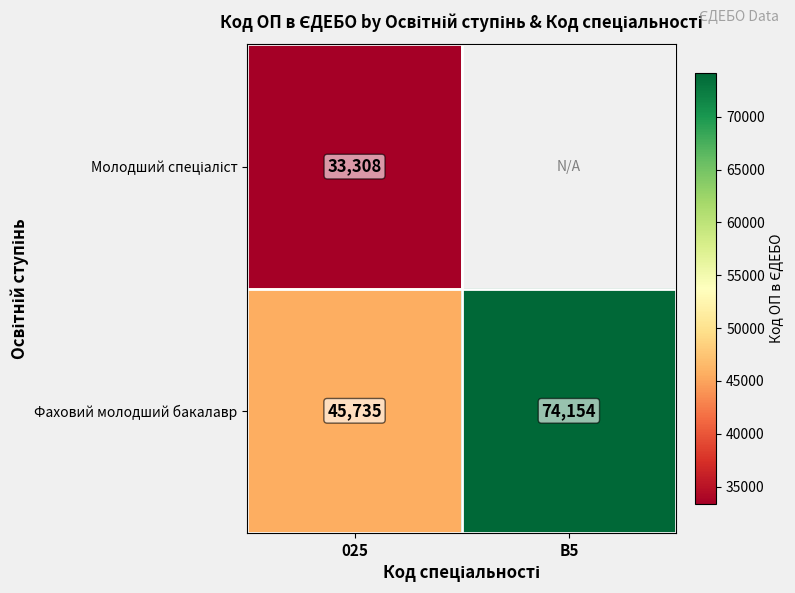

At how many categories does at least one series exceed 71336?

1